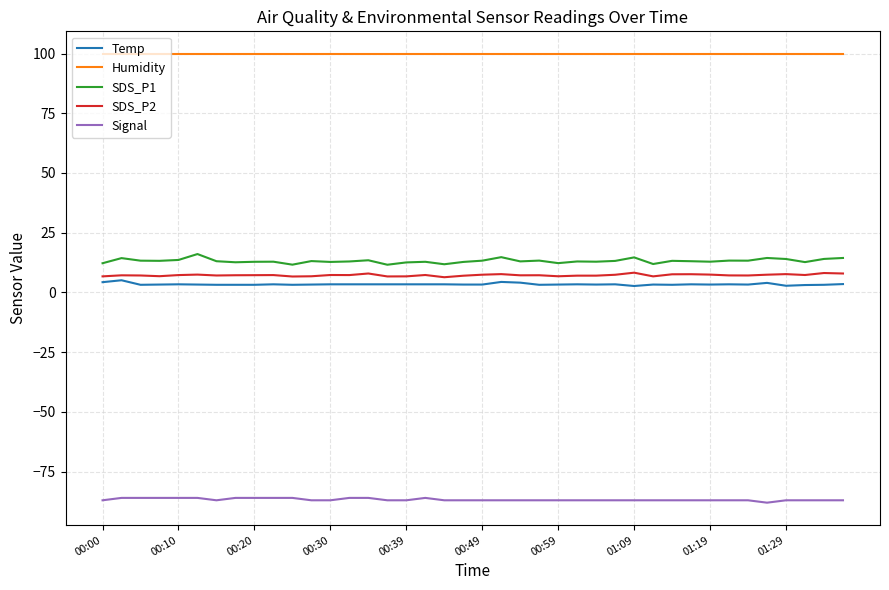

What is the smallest value displayed?

-88.0